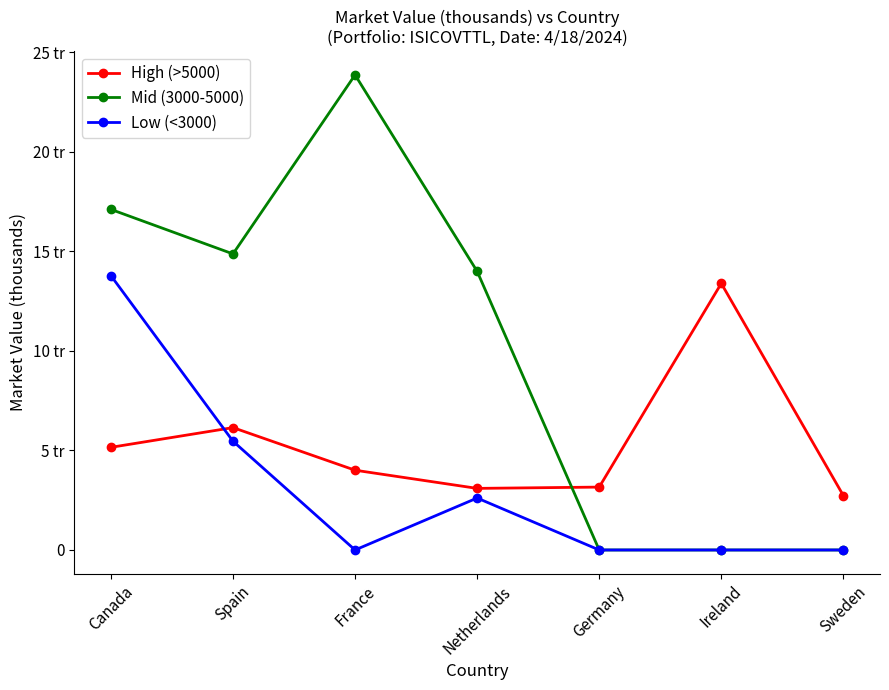

Which has a higher value, Ireland or Canada?

Ireland